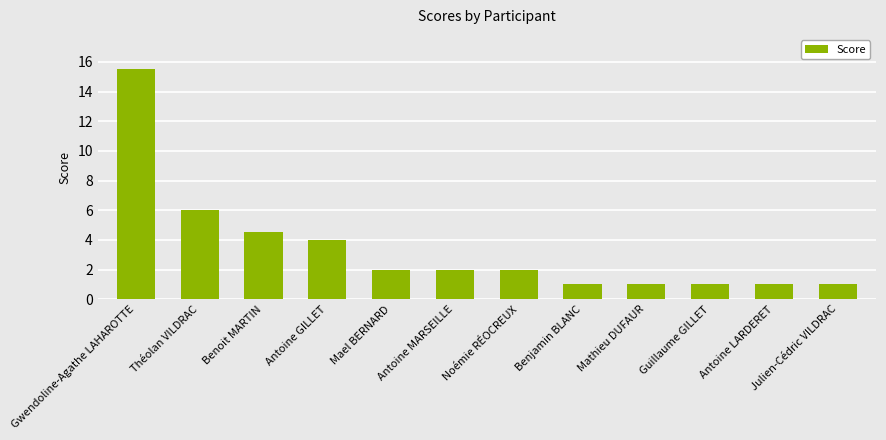

Is it true that the value at Guillaume GILLET is 1.6?

False